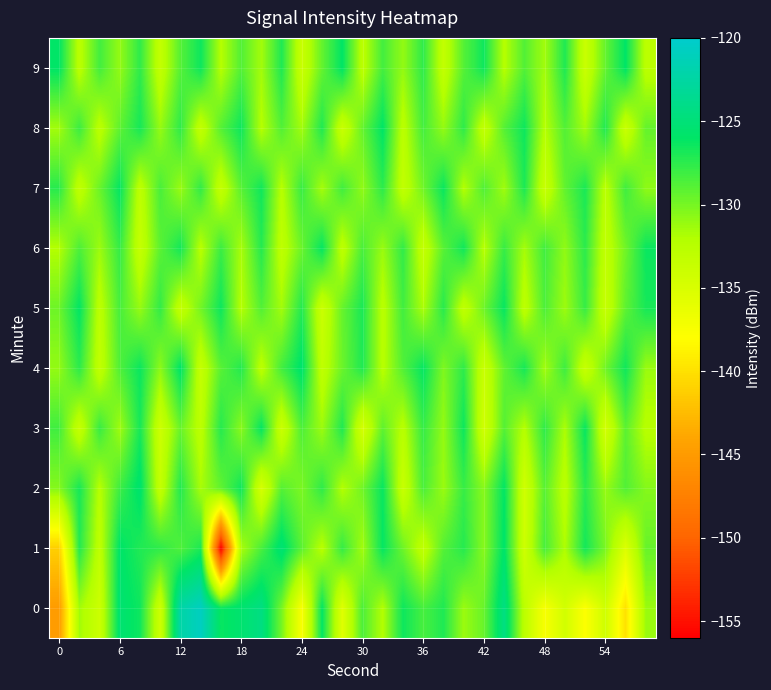

Reading right to left, what are all the values shown in this chart?

0: -131.2	-139.9	-134.2	-137.9	-134.4	-137.5	-132.8	-124.4	-129.5	-131.2	-127.1	-128.4	-126.5	-132.1	-128.6	-135.6	-126.1	-137.6	-130.0	-124.4	-125.5	-126.3	-120.8	-122.3	-134.1	-126.5	-125.4	-134.0	-131.5	-144.9
1: -129.5	-135.3	-130.1	-126.7	-131.9	-128.4	-134.2	-125.8	-130.6	-127.3	-128.9	-133.1	-129.7	-126.2	-131.5	-127.8	-132.4	-129.1	-125.3	-128.5	-131.8	-155.9	-127.0	-128.7	-127.6	-127.1	-125.9	-133.0	-127.2	-141.2
2: -130.5	-128.8	-131.1	-127.4	-132.7	-129.0	-134.3	-126.1	-130.6	-127.9	-131.2	-128.5	-133.7	-126.3	-129.8	-132.1	-127.6	-130.2	-128.9	-134.8	-126.5	-129.3	-131.7	-127.2	-133.4	-125.6	-128.1	-132.3	-126.8	-130.5
3: -132.4	-129.1	-134.6	-126.3	-131.8	-127.6	-132.2	-128.9	-134.4	-126.5	-131.0	-127.8	-132.5	-129.2	-134.7	-127.1	-131.3	-128.6	-133.9	-126.2	-130.7	-127.3	-132.8	-129.5	-134.1	-126.8	-131.4	-127.9	-133.6	-128.2
4: -131.2	-126.6	-129.8	-133.6	-128.1	-131.5	-126.8	-129.3	-133.8	-127.6	-130.3	-126.2	-128.8	-132.4	-127.1	-129.6	-133.1	-125.7	-128.3	-132.7	-127.2	-129.0	-133.5	-125.9	-130.8	-126.4	-128.7	-133.2	-127.5	-131.0
5: -126.8	-129.2	-133.6	-127.9	-131.3	-128.6	-132.9	-126.3	-129.7	-133.1	-127.4	-131.8	-128.2	-132.6	-126.9	-129.5	-133.9	-127.2	-131.5	-128.8	-132.2	-126.5	-129.9	-133.4	-127.7	-131.1	-128.4	-132.8	-126.1	-129.7
6: -126.4	-129.8	-133.2	-127.5	-130.9	-128.2	-131.6	-127.9	-132.3	-126.6	-129.0	-133.4	-127.7	-131.2	-128.5	-132.9	-126.2	-129.6	-133.0	-127.3	-131.7	-128.0	-132.4	-126.7	-129.1	-133.5	-127.8	-131.3	-128.6	-132.1
7: -130.8	-128.2	-132.6	-126.9	-129.3	-133.7	-127.0	-131.4	-128.7	-132.1	-126.4	-129.8	-133.2	-127.5	-130.9	-128.2	-131.6	-127.9	-132.3	-126.6	-129.0	-133.4	-127.7	-131.2	-128.5	-132.9	-126.2	-129.6	-133.1	-127.4
8: -129.4	-133.8	-127.1	-131.5	-128.8	-132.2	-126.5	-128.9	-133.3	-127.6	-131.0	-128.3	-132.7	-126.0	-129.4	-133.8	-127.1	-131.5	-128.8	-132.2	-126.5	-128.9	-133.3	-127.6	-131.1	-126.8	-129.2	-132.7	-128.0	-131.5
9: -132.7	-126.0	-129.4	-133.8	-127.1	-131.5	-128.8	-132.2	-126.5	-128.9	-133.3	-127.6	-131.0	-128.3	-132.7	-126.0	-129.4	-133.8	-127.1	-131.5	-128.8	-132.2	-126.5	-128.9	-133.3	-127.6	-131.0	-128.3	-132.7	-126.0